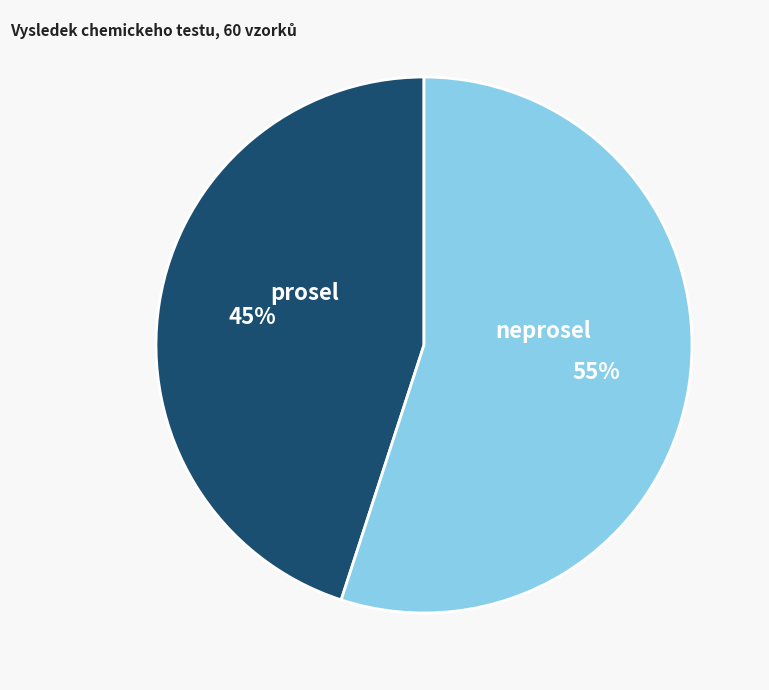

To the nearest percent, what is the average slice percentage?

50%